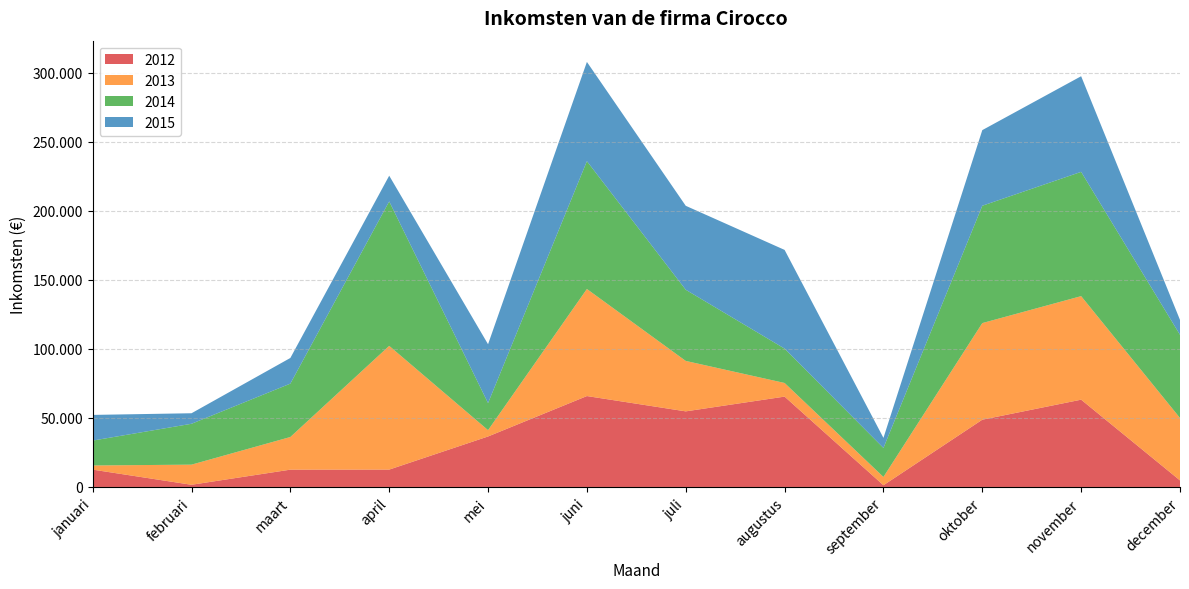

Reading left to right, what are all the values shown in this chart?

2012: 12574	1589	12548	12589	36587	65874	54785	65478	1254	48752	63254	4752
2013: 3000	14587	23658	89652	4587	77586	36547	9875	6000	70000	75025	45236
2014: 18024	29611	38682	104676	19611	92610	51571	24899	21024	85024	90049	60260
2015: 18619	7634	18593	18634	42632	71919	60830	71523	7299	54797	69299	10797